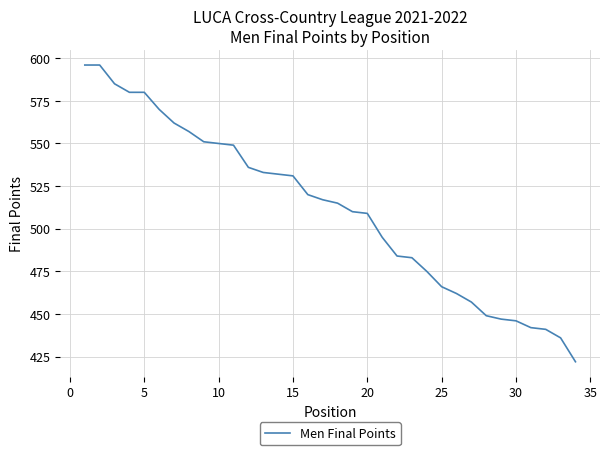

What is the difference between the maximum and minimum values?

174